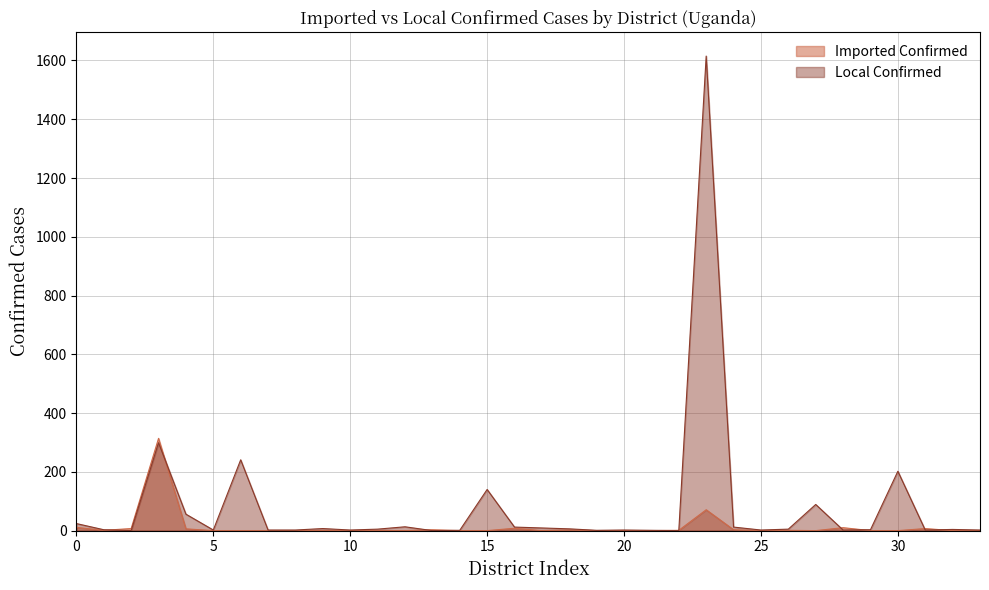

True or false: Local Confirmed has more than 0 interior local peaks.

True